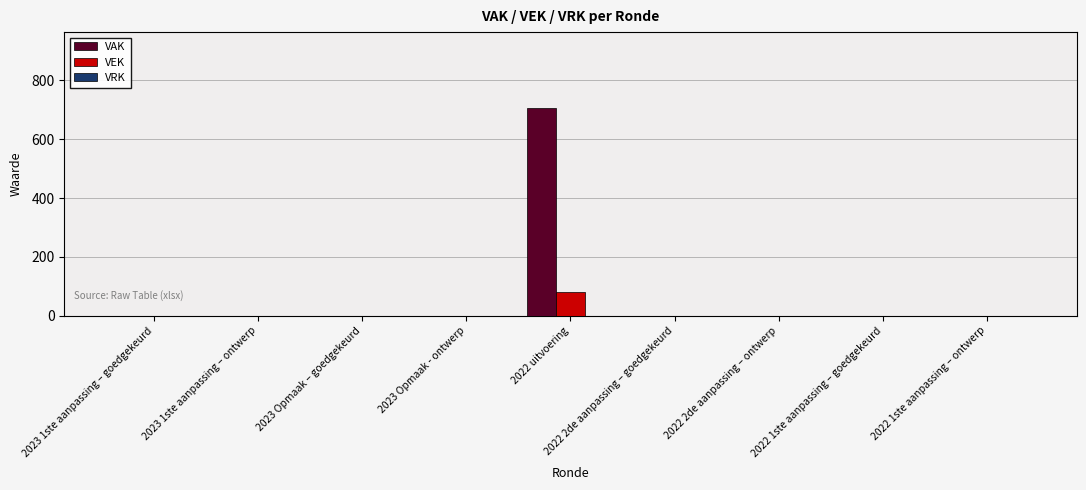

How many groups of bars are there?

9